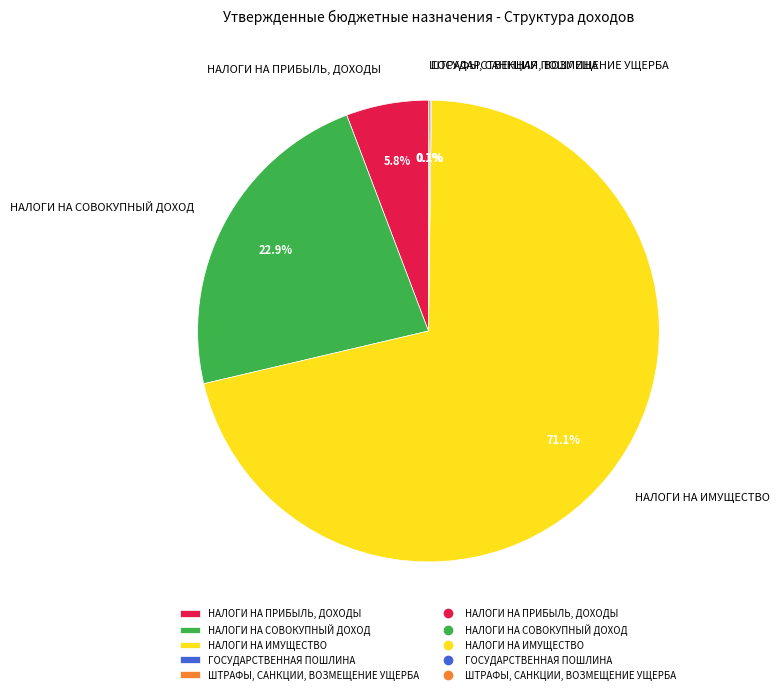

Between НАЛОГИ НА СОВОКУПНЫЙ ДОХОД and НАЛОГИ НА ПРИБЫЛЬ, ДОХОДЫ, which is larger?

НАЛОГИ НА СОВОКУПНЫЙ ДОХОД